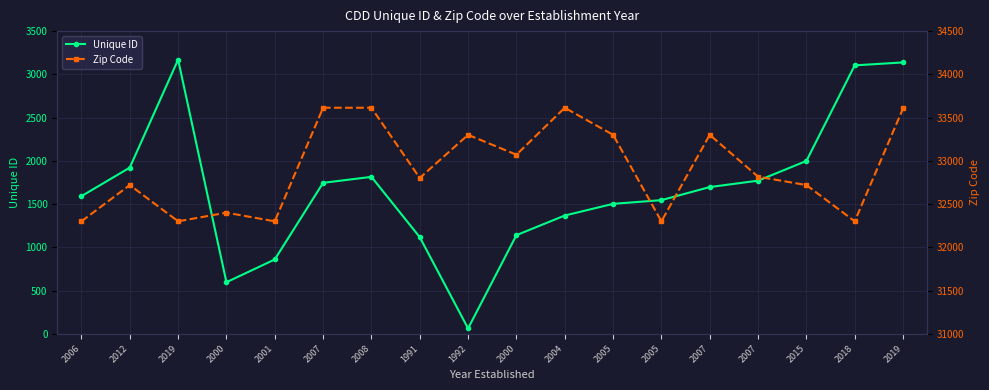

Between 2019 and 2007, which is larger?

2019